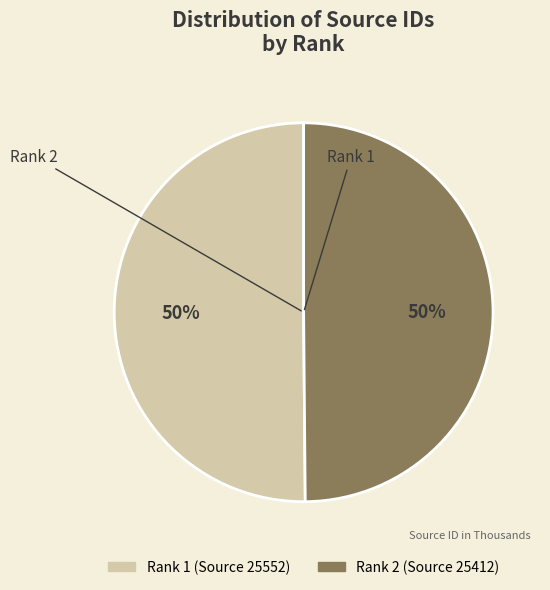

How many slices are in this pie chart?

2